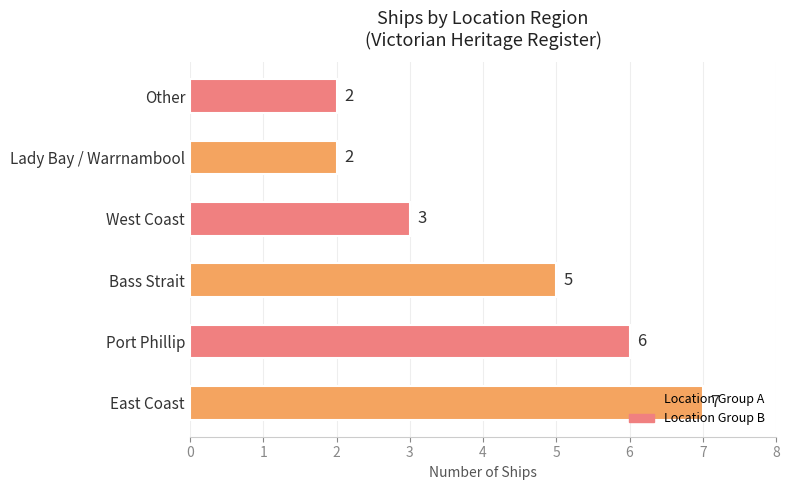

Approximately how many times larger is the value at Bass Strait compared to Other?

2.5